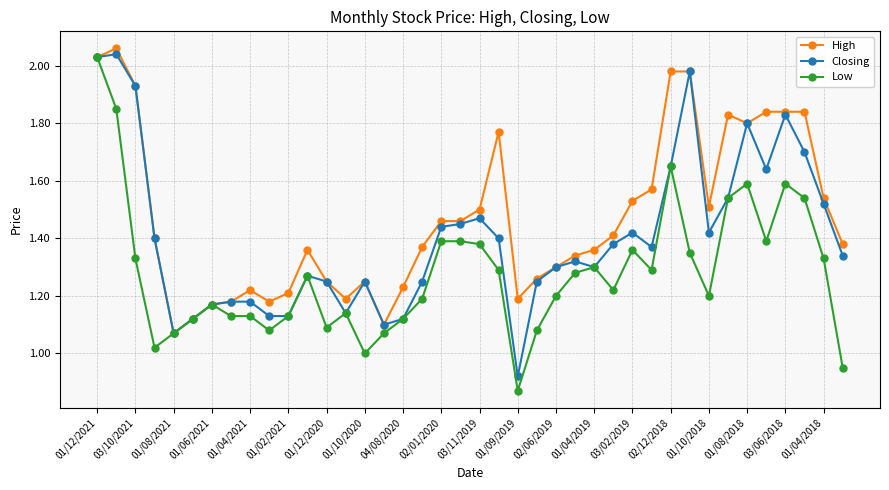

List the series in order of their overall mean, highest first.

High, Closing, Low